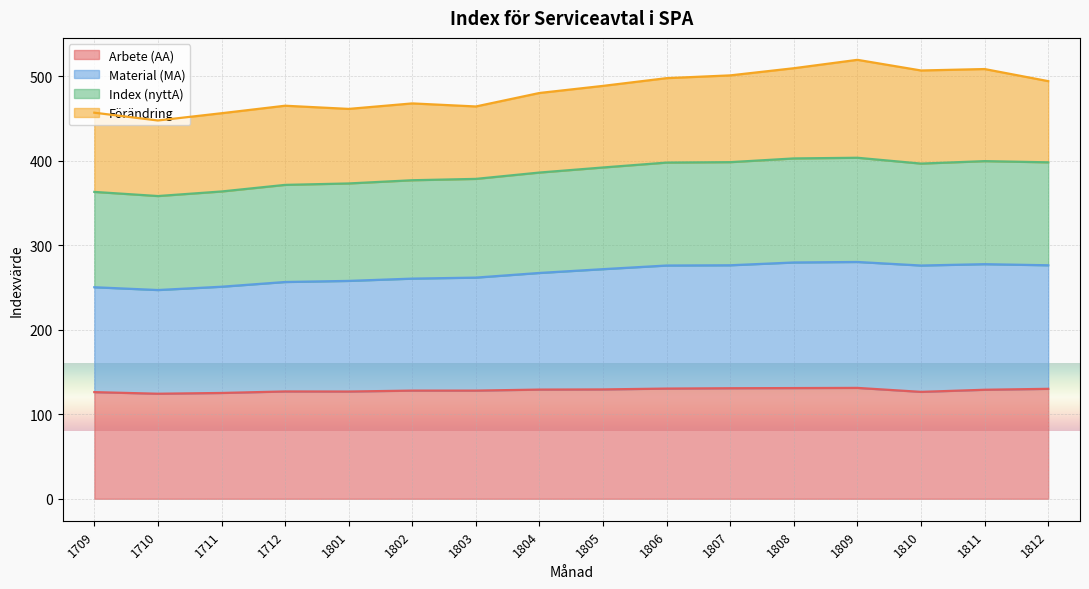

True or false: Arbete (AA) and Index (nyttA) cross at least once.

False